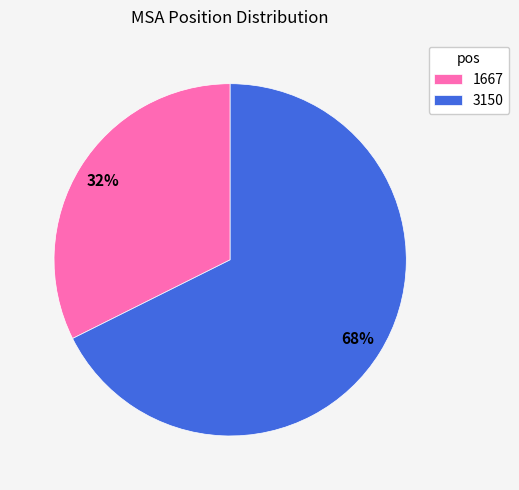

What is the majority slice?

3150